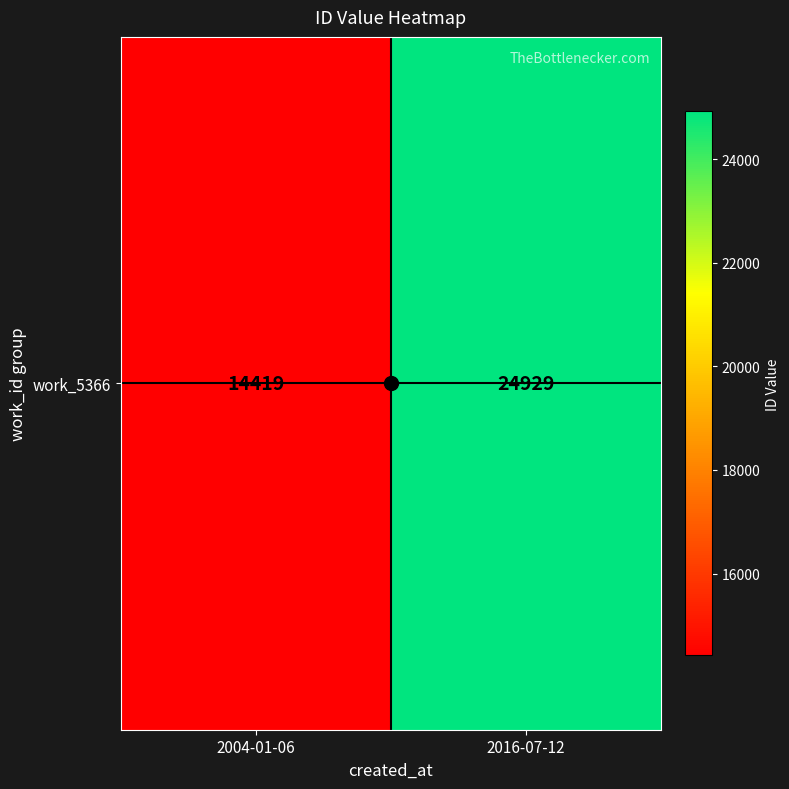

Rank the categories by value from highest to lowest.

2016-07-12, 2004-01-06